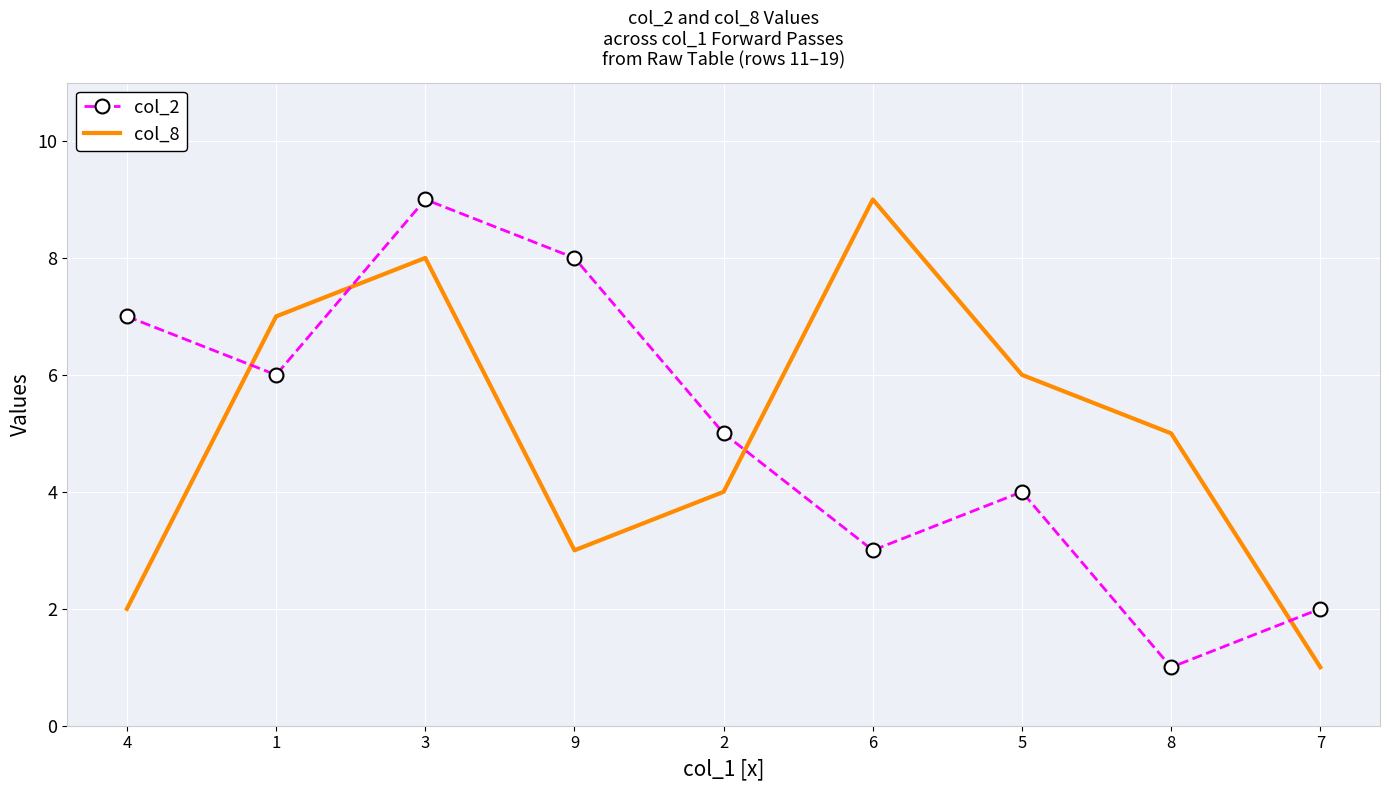

What position from the right is 3?

7